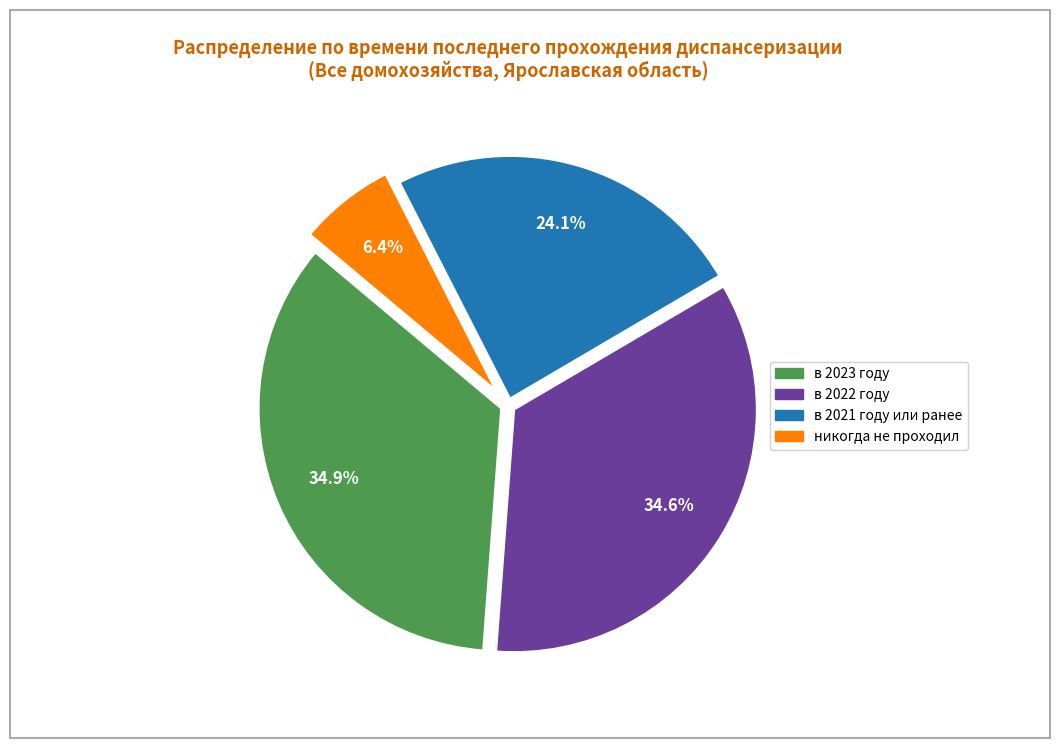

What is the ratio of the value at в 2023 году to the value at никогда не проходил?

5.5